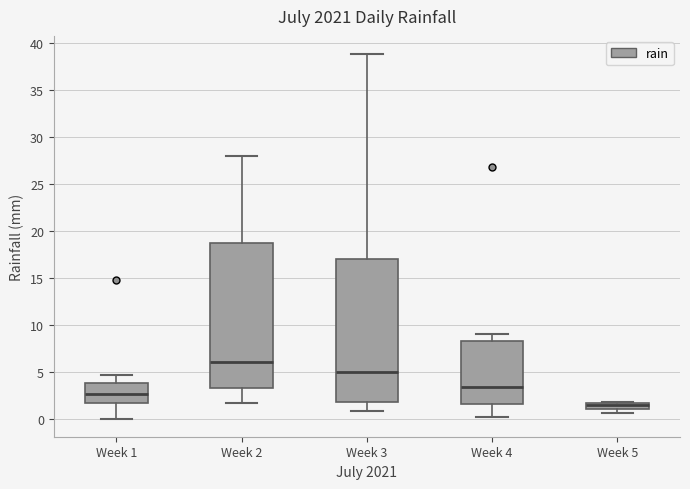

Which box has the highest median line?

Week 2